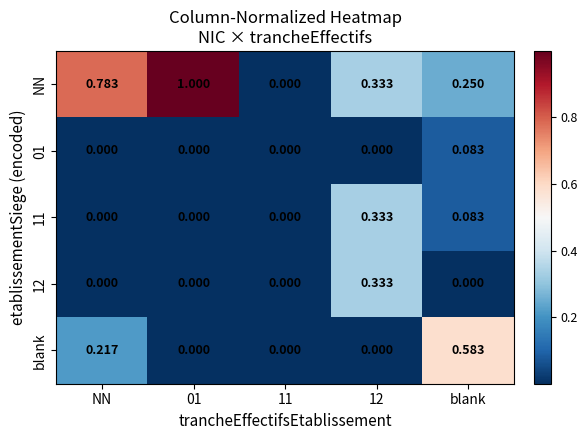

Which series has the widest spread of values?

NN